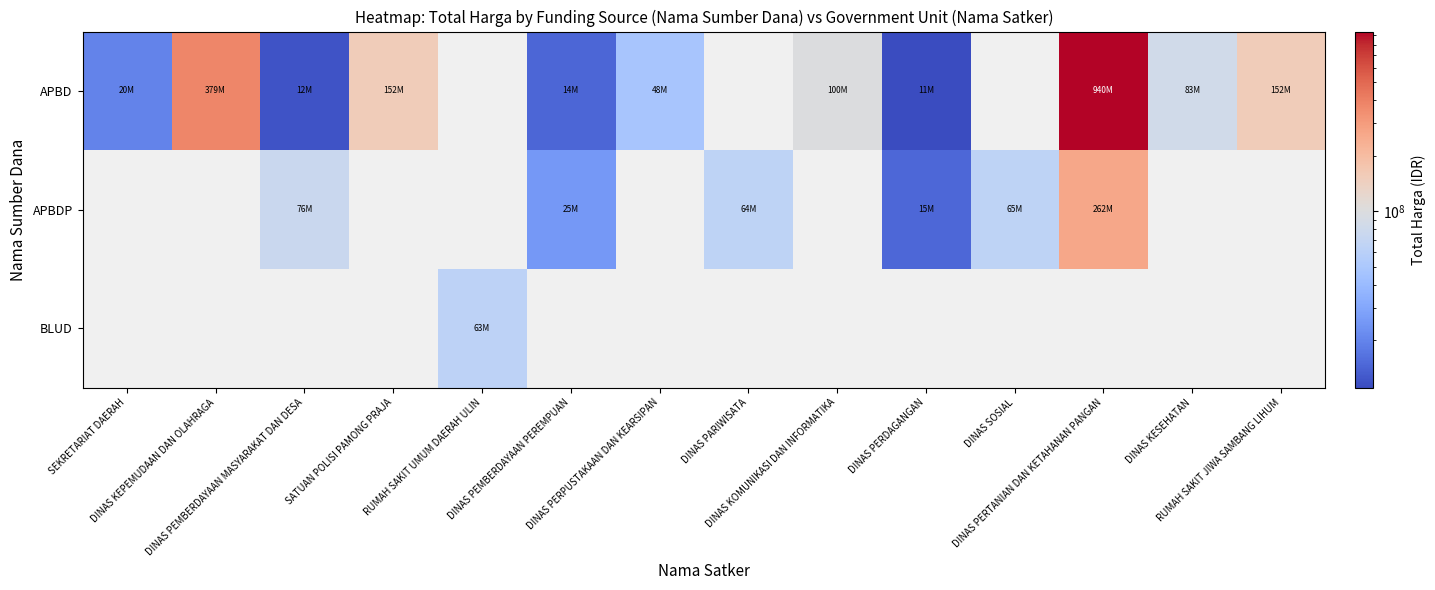

Where does the APBD series first go above 152477000?

DINAS KEPEMUDAAN DAN OLAHRAGA